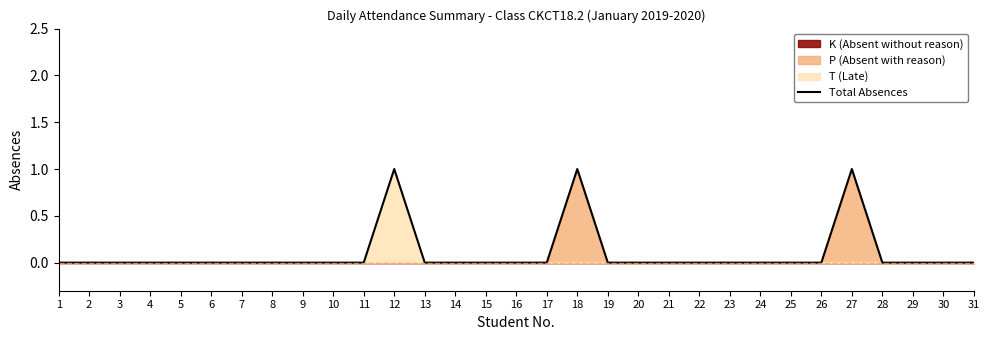

What is the difference between the maximum and minimum values?

1